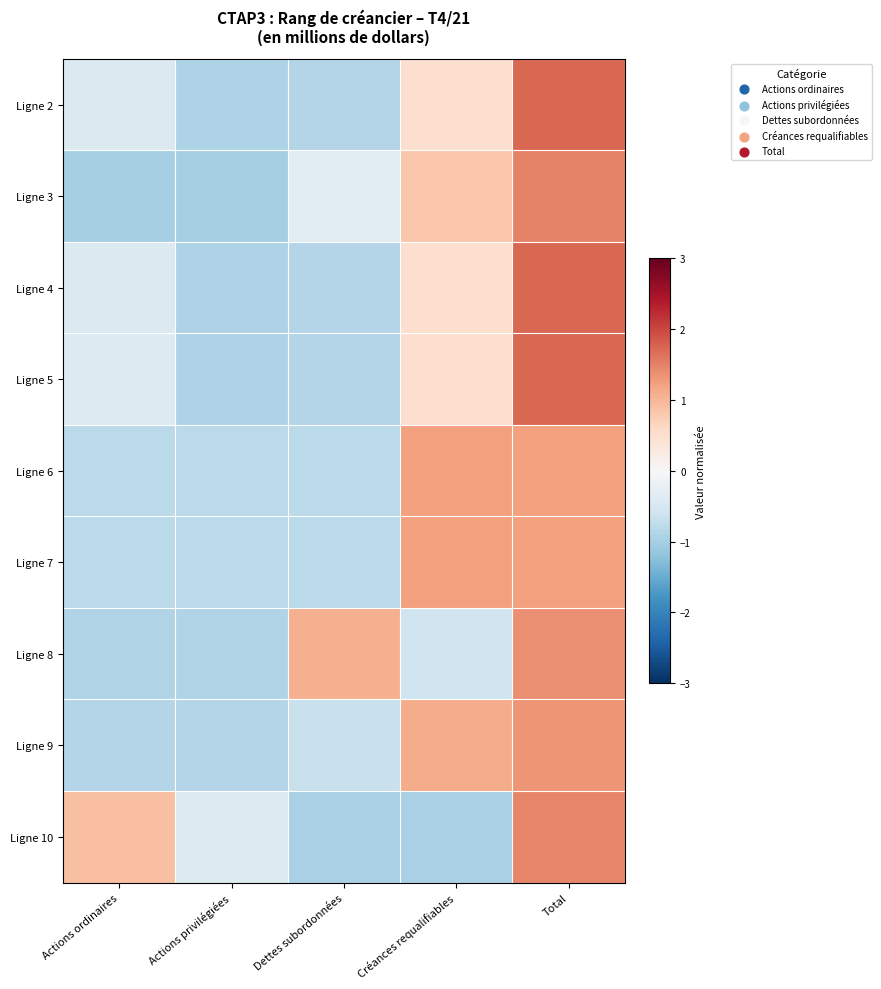

Reading left to right, extract all data points from this chart.

Ligne 2: Actions ordinaires=-0.4	Actions privilégiées=-0.9	Dettes subordonnées=-0.9	Créances requalifiables=0.5	Total=1.7
Ligne 3: Actions ordinaires=-1.0	Actions privilégiées=-1.0	Dettes subordonnées=-0.3	Créances requalifiables=0.8	Total=1.5
Ligne 4: Actions ordinaires=-0.4	Actions privilégiées=-0.9	Dettes subordonnées=-0.9	Créances requalifiables=0.5	Total=1.7
Ligne 5: Actions ordinaires=-0.4	Actions privilégiées=-0.9	Dettes subordonnées=-0.9	Créances requalifiables=0.5	Total=1.7
Ligne 6: Actions ordinaires=-0.8	Actions privilégiées=-0.8	Dettes subordonnées=-0.8	Créances requalifiables=1.2	Total=1.2
Ligne 7: Actions ordinaires=-0.8	Actions privilégiées=-0.8	Dettes subordonnées=-0.8	Créances requalifiables=1.2	Total=1.2
Ligne 8: Actions ordinaires=-0.9	Actions privilégiées=-0.9	Dettes subordonnées=1.1	Créances requalifiables=-0.6	Total=1.4
Ligne 9: Actions ordinaires=-0.9	Actions privilégiées=-0.9	Dettes subordonnées=-0.7	Créances requalifiables=1.1	Total=1.3
Ligne 10: Actions ordinaires=0.9	Actions privilégiées=-0.4	Dettes subordonnées=-1.0	Créances requalifiables=-1.0	Total=1.5